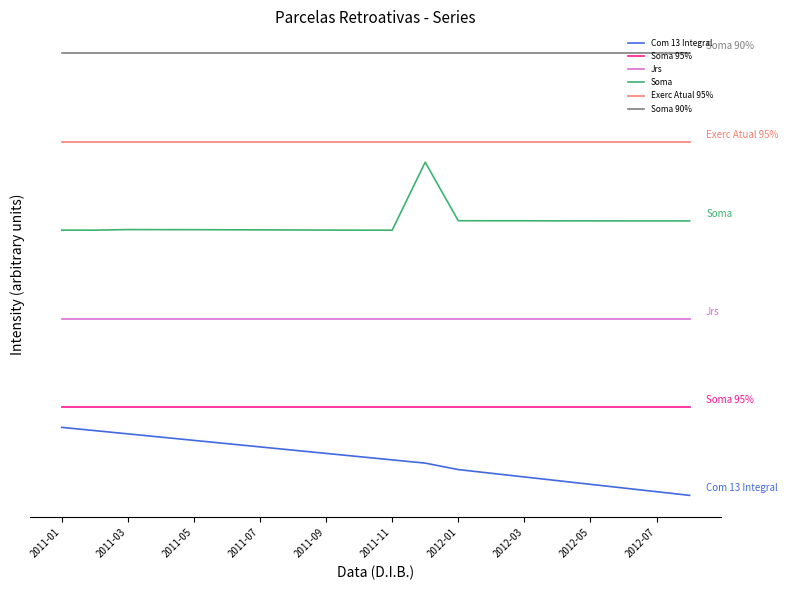

Where is Soma 95% nearest to the value 1?

2011-01